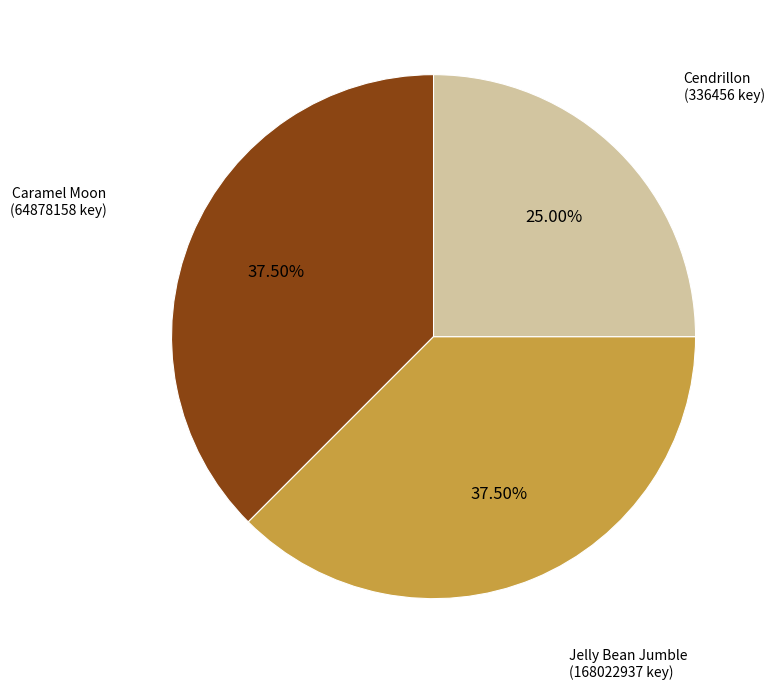

Is there any slice that represents more than half of the pie?

No